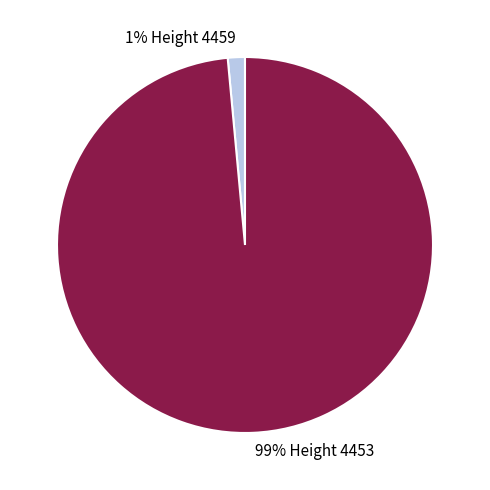

Which slice is the smallest?

1% Height 4459